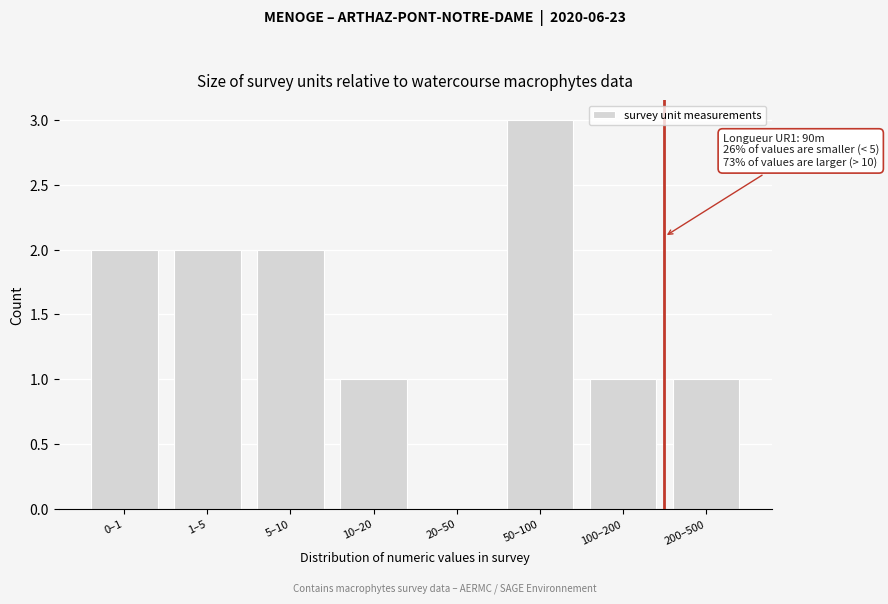

Reading right to left, what are all the values shown in this chart?

200–500=1	100–200=1	50–100=3	20–50=0	10–20=1	5–10=2	1–5=2	0–1=2